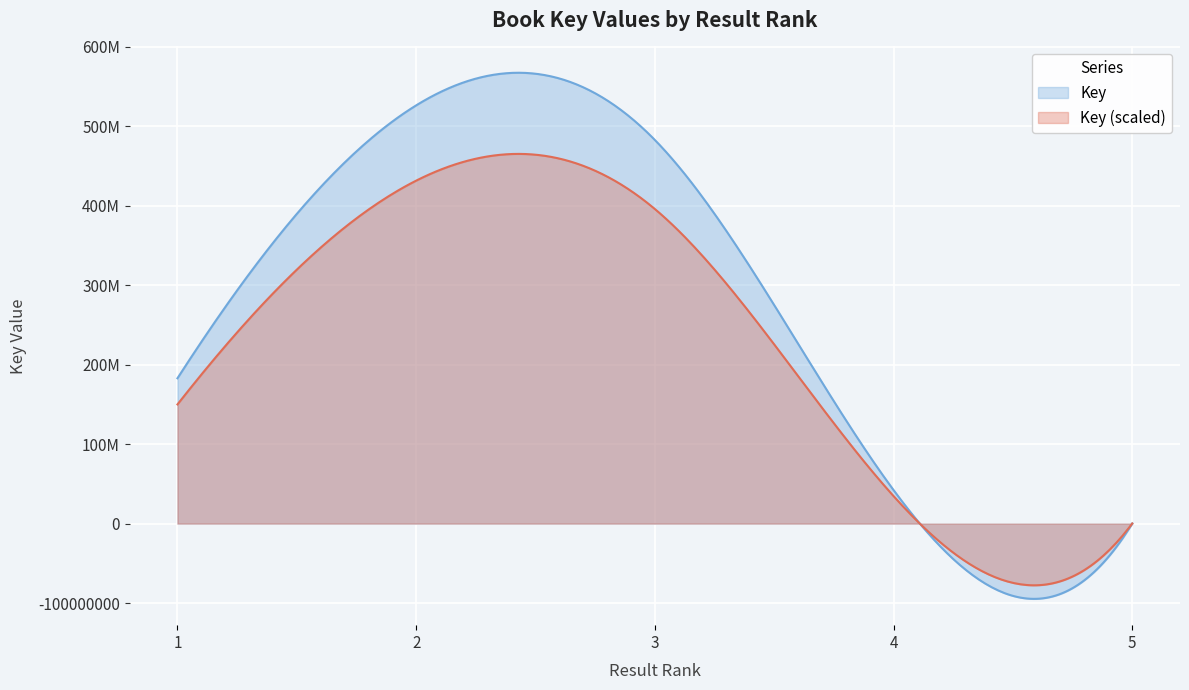

Approximately how many times larger is the value at 2 compared to 1?

2.9